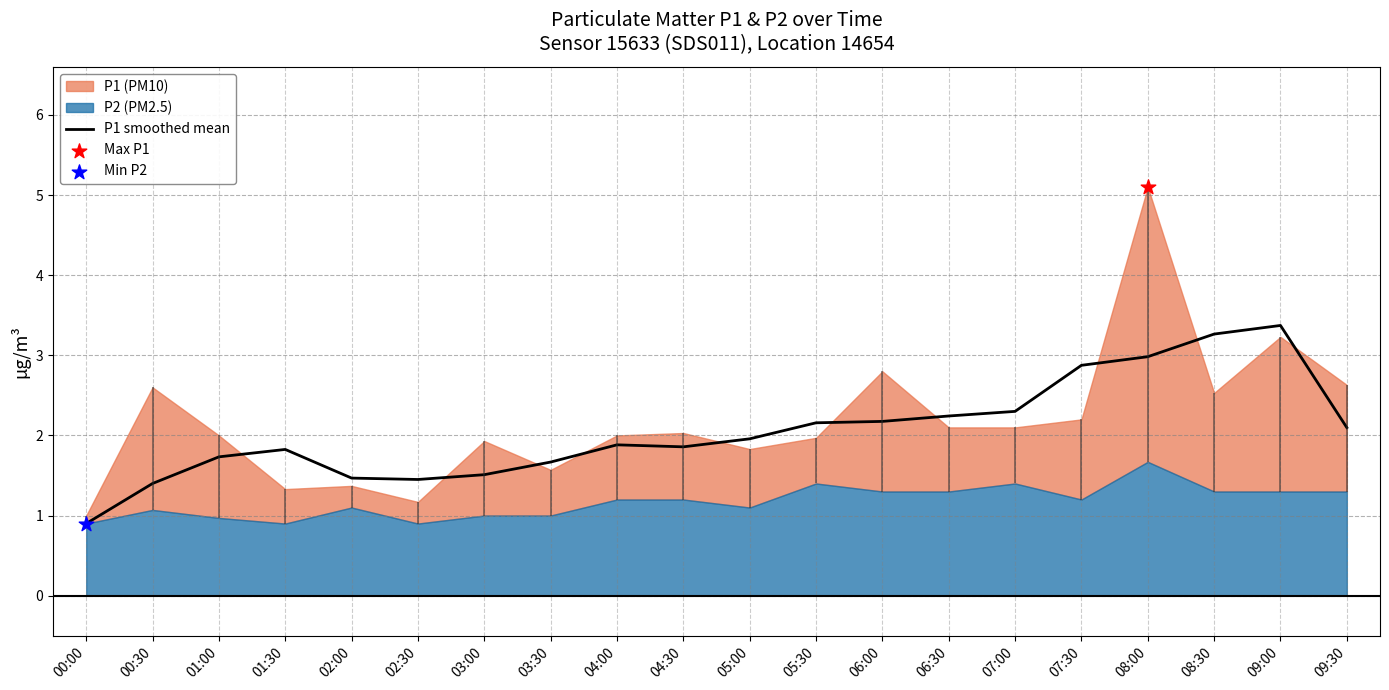

Approximately how many times larger is the value at 04:30 compared to 07:30?

0.6